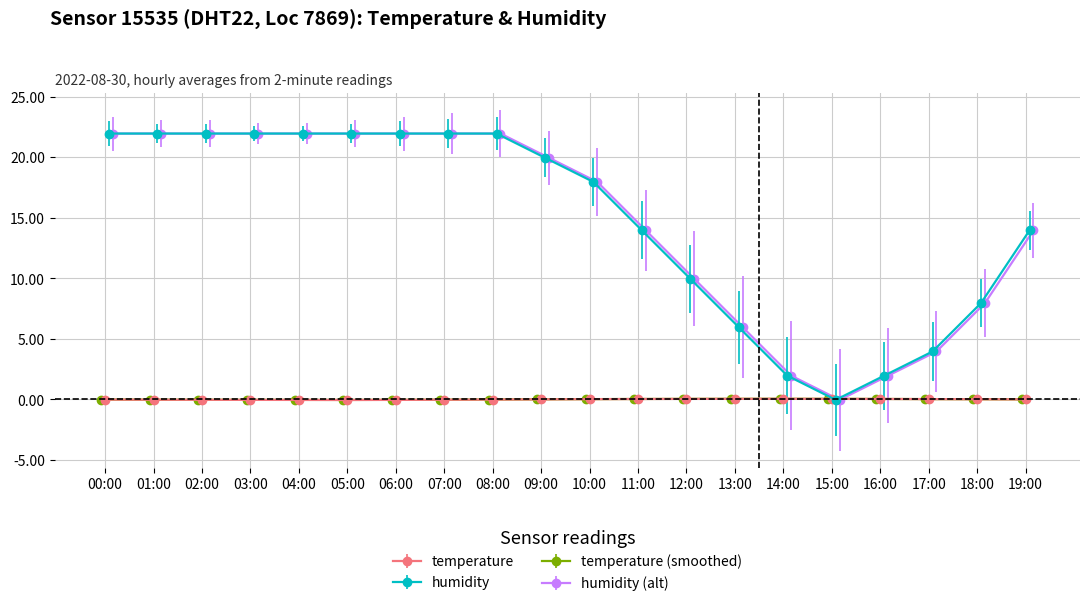

What is the highest value of the humidity series?

22.0